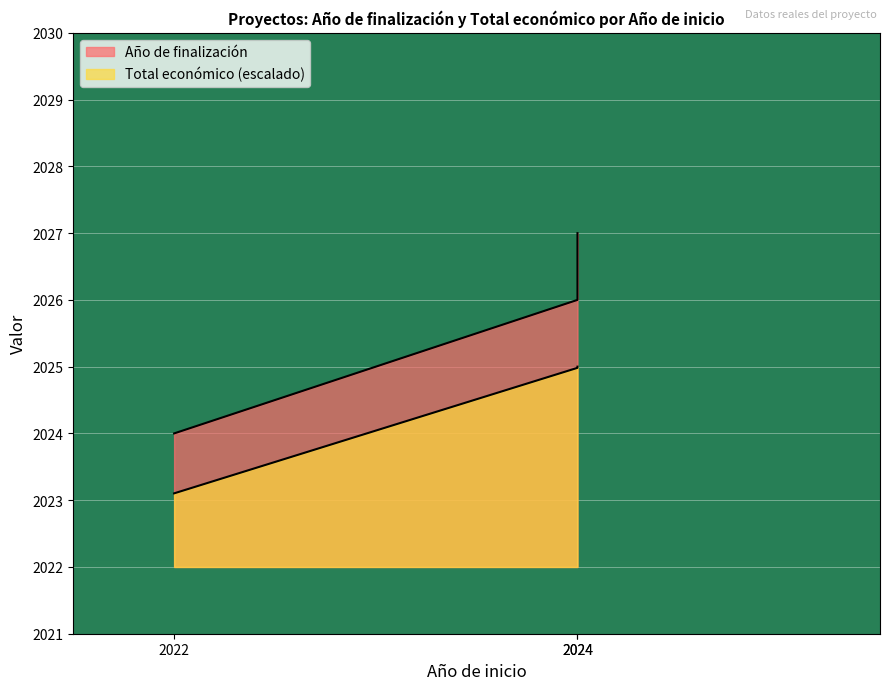

Reading left to right, transcribe all the data shown in this chart.

Año de finalización: 2024.0	2026.0	2027.0
Total económico: 2023.1	2025.0	2025.0